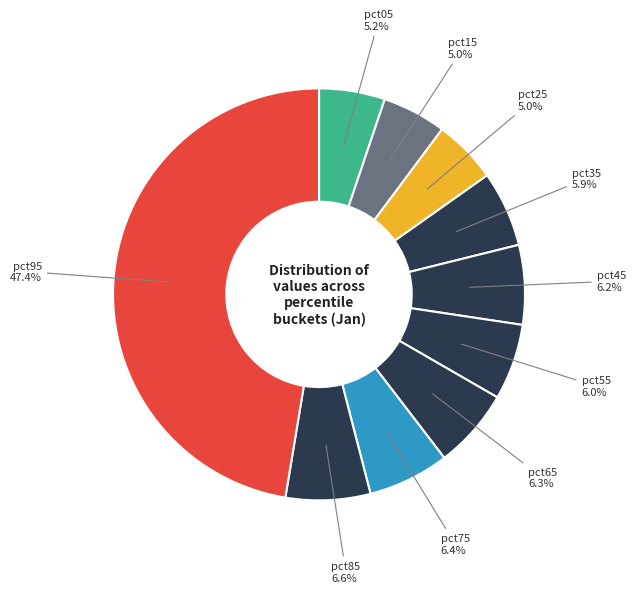

Count the number of slices in the pie.

10